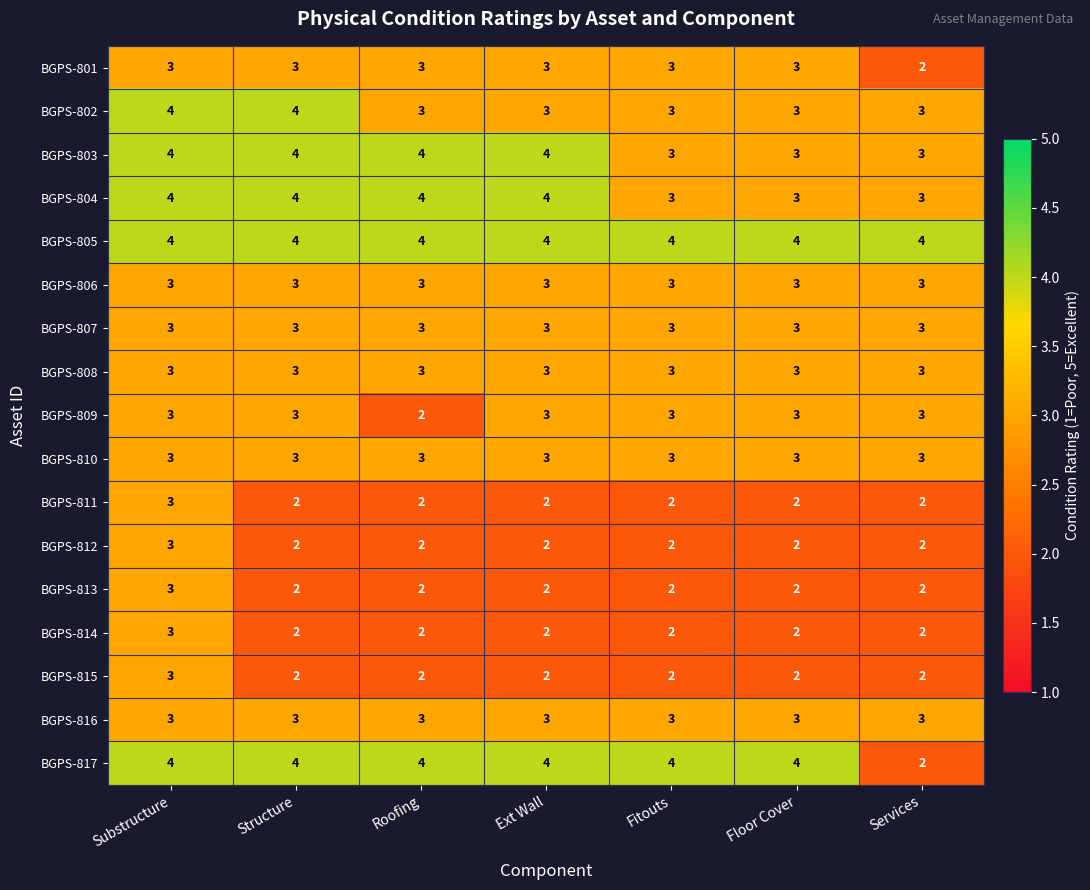

Which series has the largest total across all categories?

BGPS-805